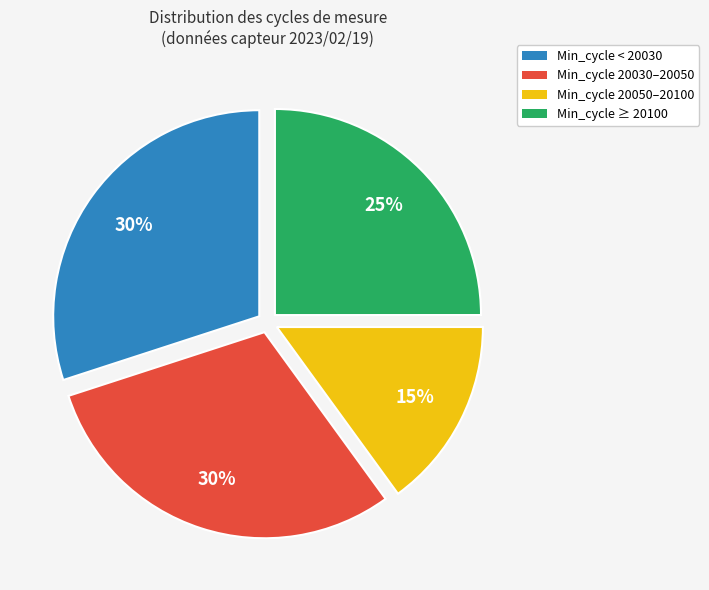

How many slices are in this pie chart?

4